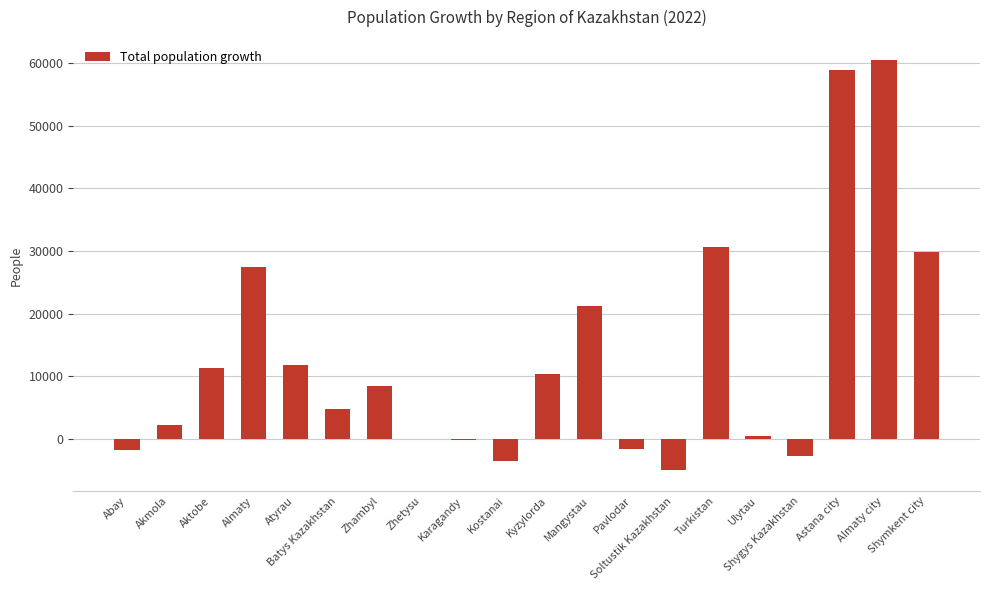

How many data points does each series have?

20